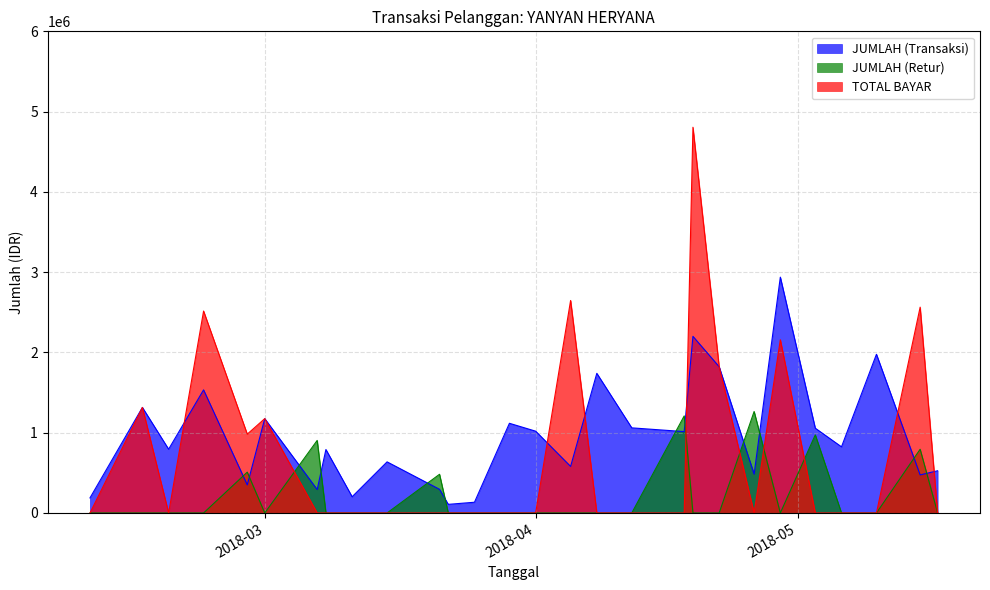

Which series ends up on top after the final intersection of JUMLAH (Retur) and JUMLAH (Transaksi)?

JUMLAH (Transaksi)